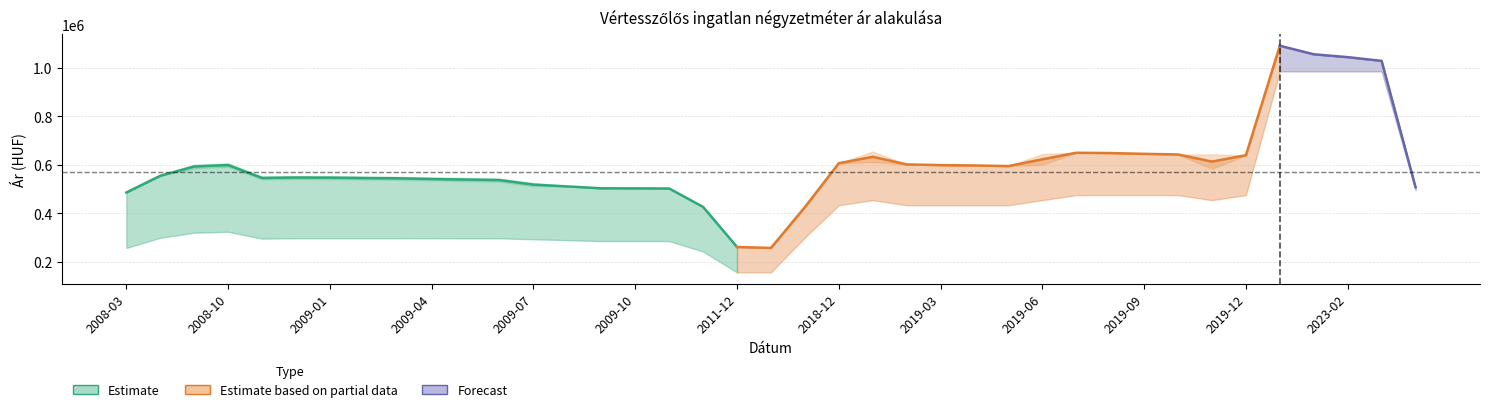

Count the number of categories in the chart.

39